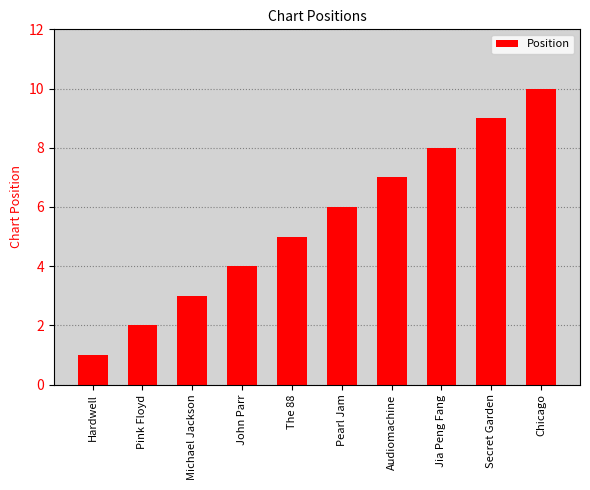

What is the label of the 9th bar from the right?

Pink Floyd